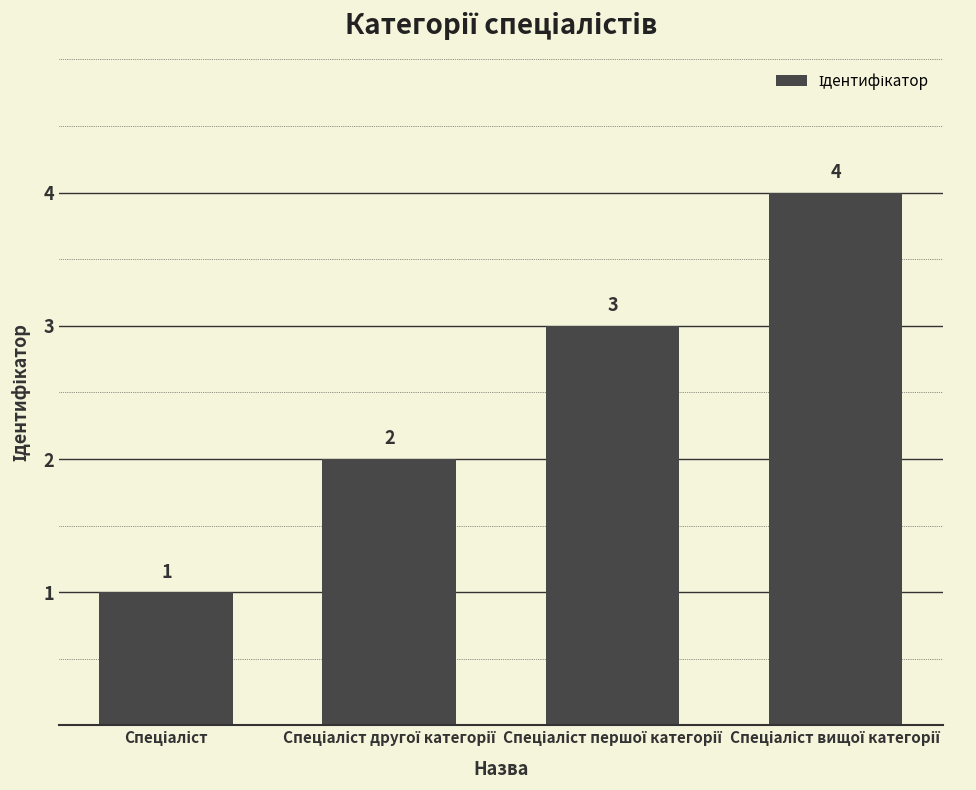

What is the difference between the maximum and minimum values?

3